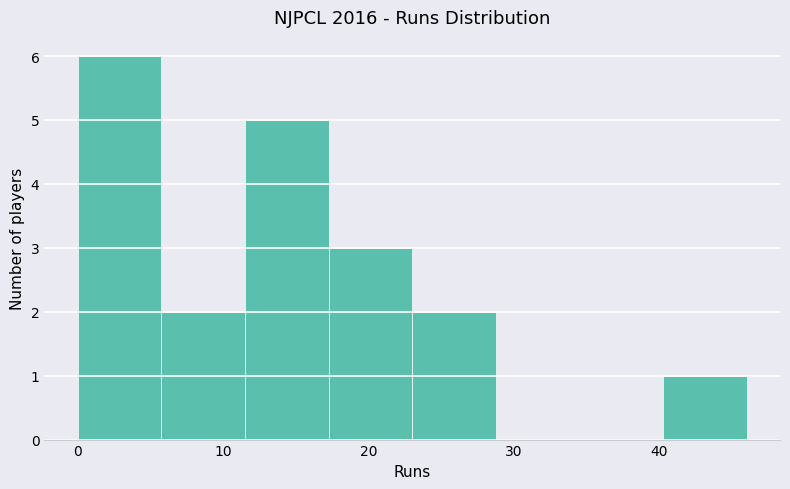

What is the height of the bar covering 12 to 17 on the x-axis? Neither the bar edges nor the heights are printed on the chart, so give them approximately, as read against the axes.

5